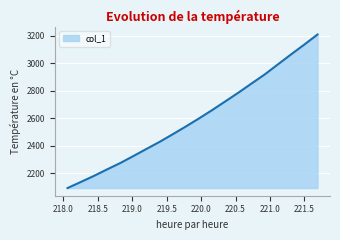

What is the maximum value shown in the chart?

3210.0